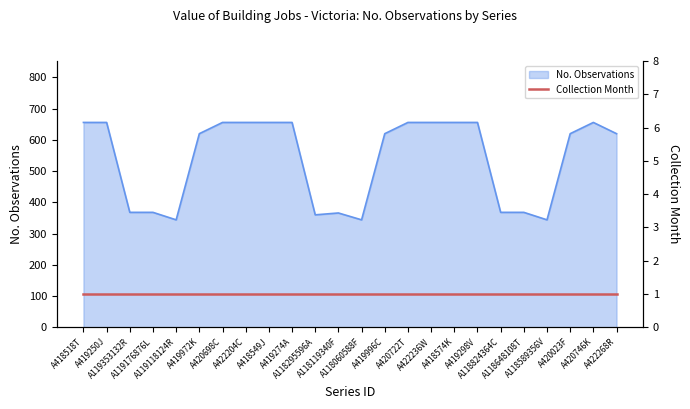

The chart shows a value of 656 at A422204C. True or false?

True